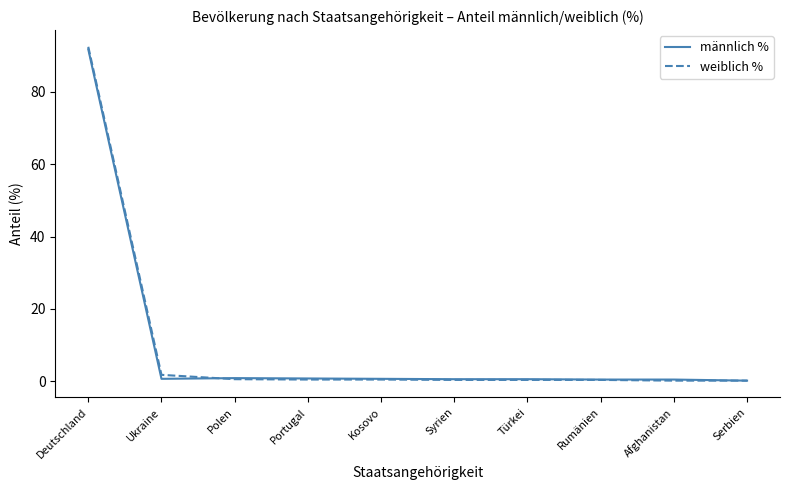

At which category is the sum across all series the highest?

Deutschland